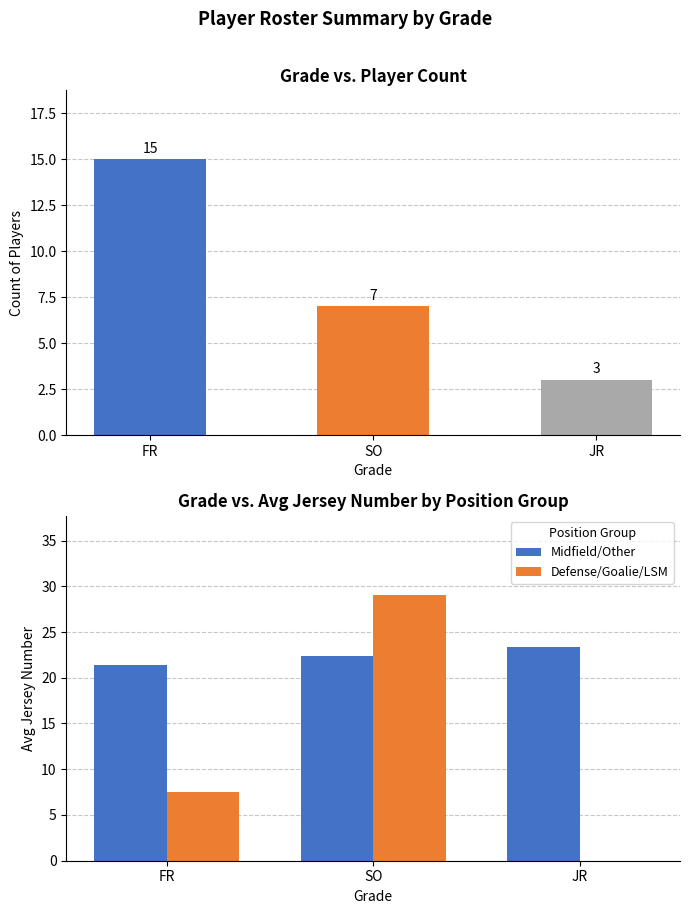

How many Defense/Goalie/LSM values are between 0 and 29?

3